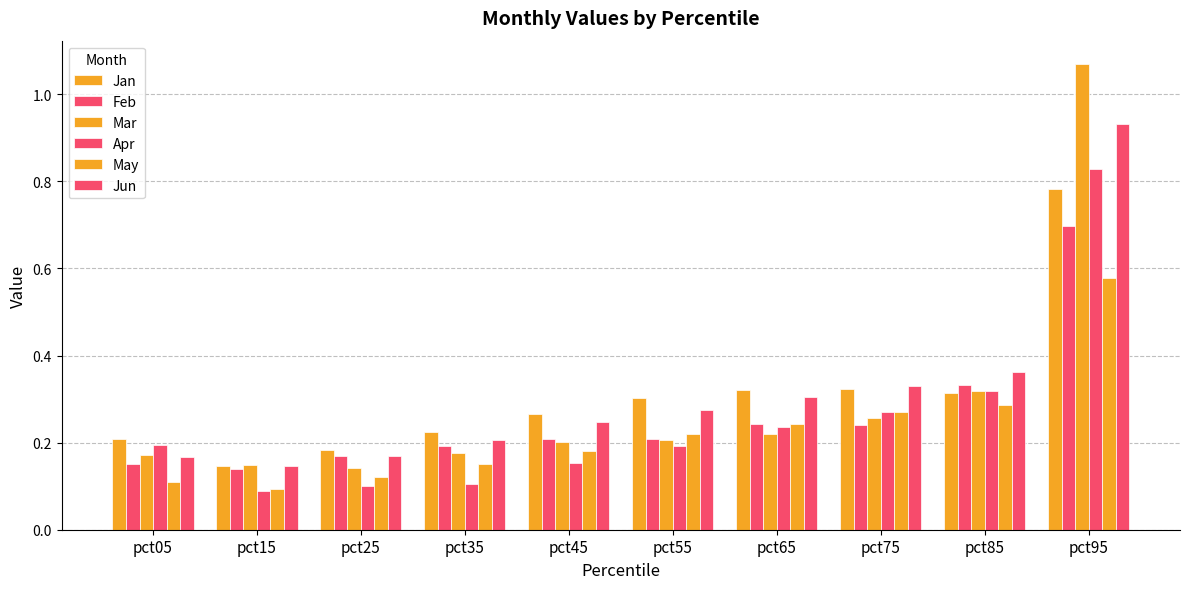

List the labels in order of Feb value, largest first.

pct95, pct85, pct65, pct75, pct55, pct45, pct35, pct25, pct05, pct15